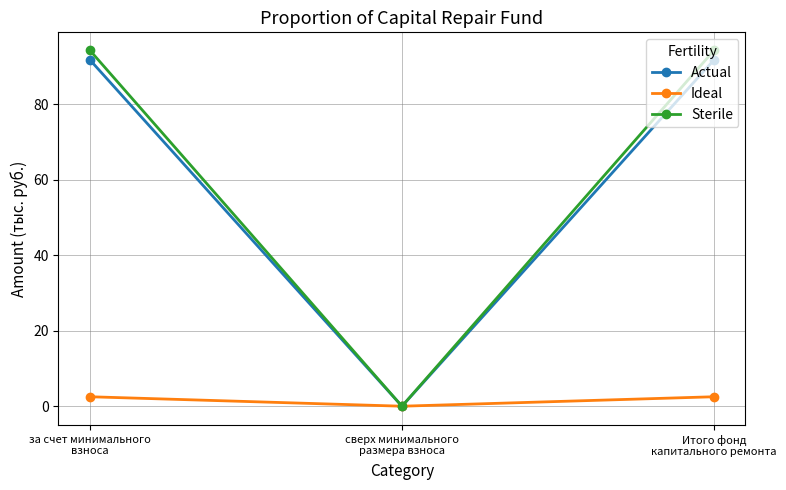

What position from the right is за счет минимального
взноса?

3